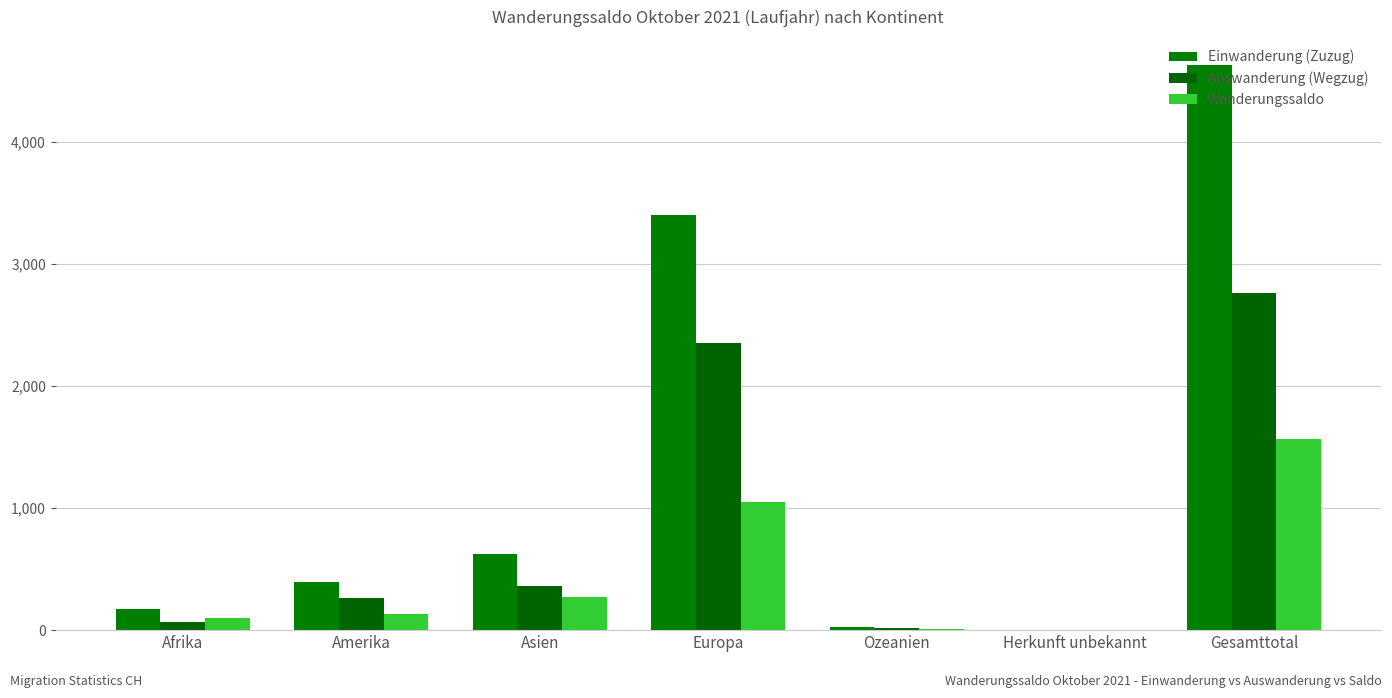

Which series has the largest range (max minus min)?

Einwanderung (Zuzug)